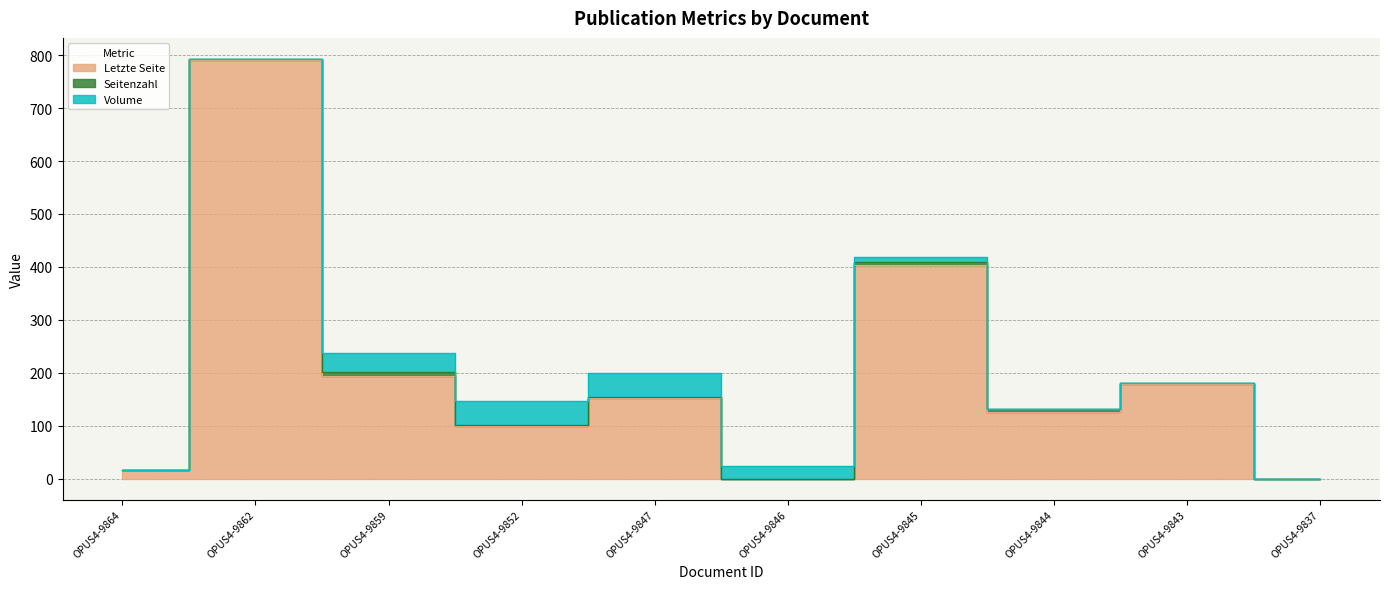

Reading left to right, transcribe all the data shown in this chart.

Letzte Seite: OPUS4-9864=16	OPUS4-9862=790	OPUS4-9859=194	OPUS4-9852=100	OPUS4-9847=153	OPUS4-9846=0	OPUS4-9845=403	OPUS4-9844=126	OPUS4-9843=178	OPUS4-9837=0
Seitenzahl: OPUS4-9864=1	OPUS4-9862=3	OPUS4-9859=8	OPUS4-9852=2	OPUS4-9847=2	OPUS4-9846=0	OPUS4-9845=6	OPUS4-9844=5	OPUS4-9843=3	OPUS4-9837=0
Volume: OPUS4-9864=0	OPUS4-9862=0	OPUS4-9859=36	OPUS4-9852=44	OPUS4-9847=44	OPUS4-9846=23	OPUS4-9845=10	OPUS4-9844=0	OPUS4-9843=0	OPUS4-9837=0